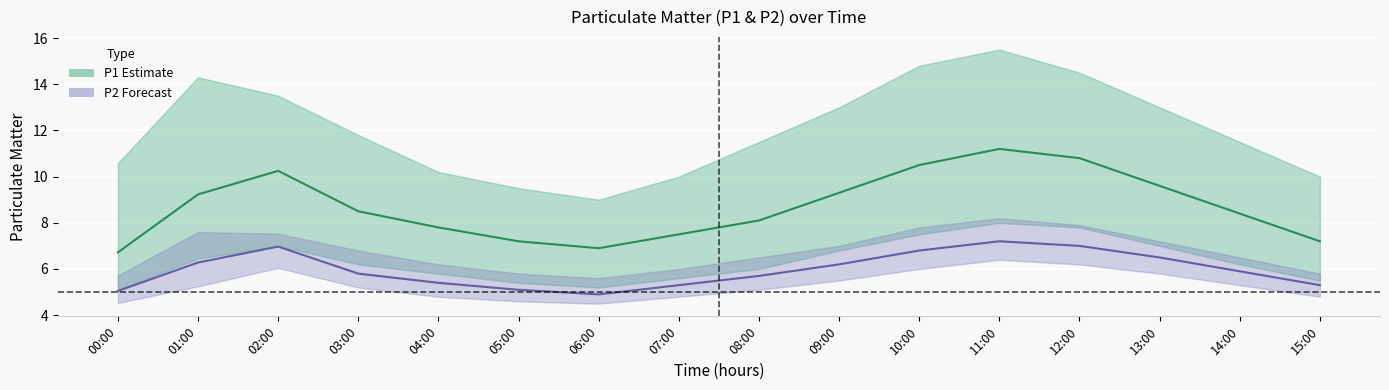

Which series has the largest total across all categories?

P1 center